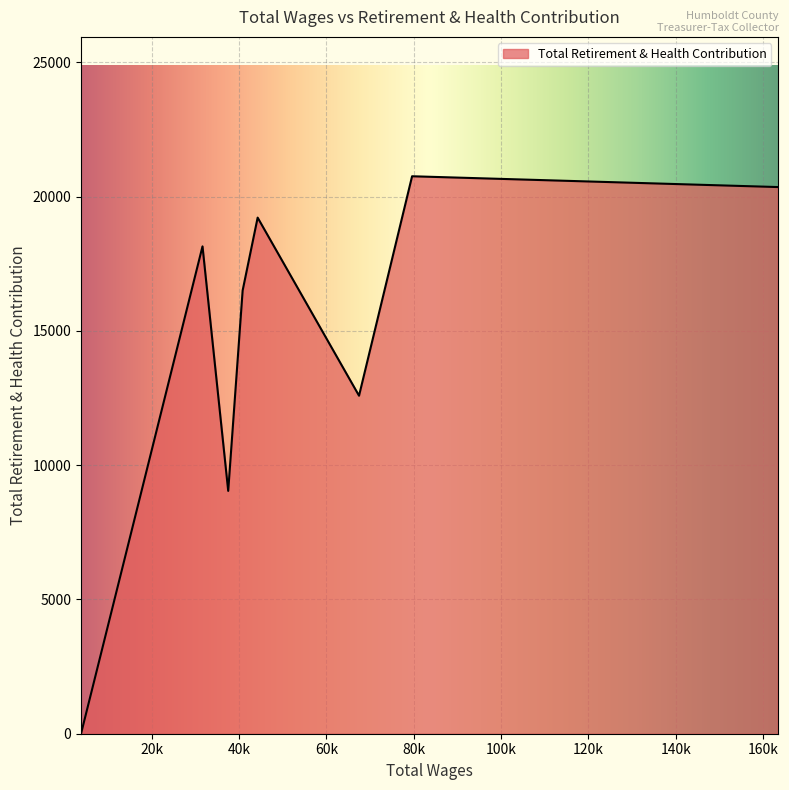

How many interior local valleys (lower than both neighbors) does the data have?

2